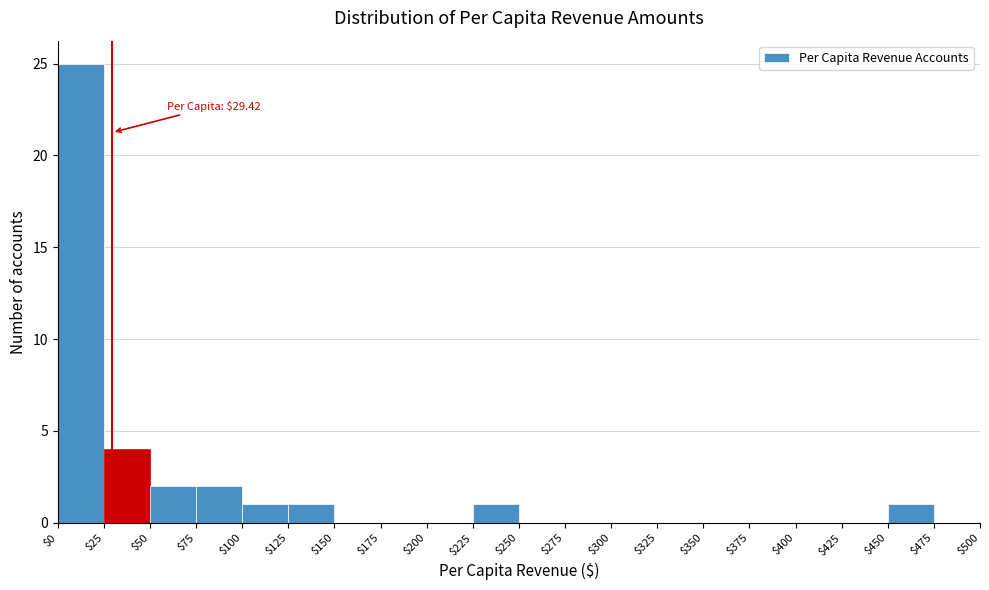

Which range on the x-axis has the tallest bar?

$0 to $25